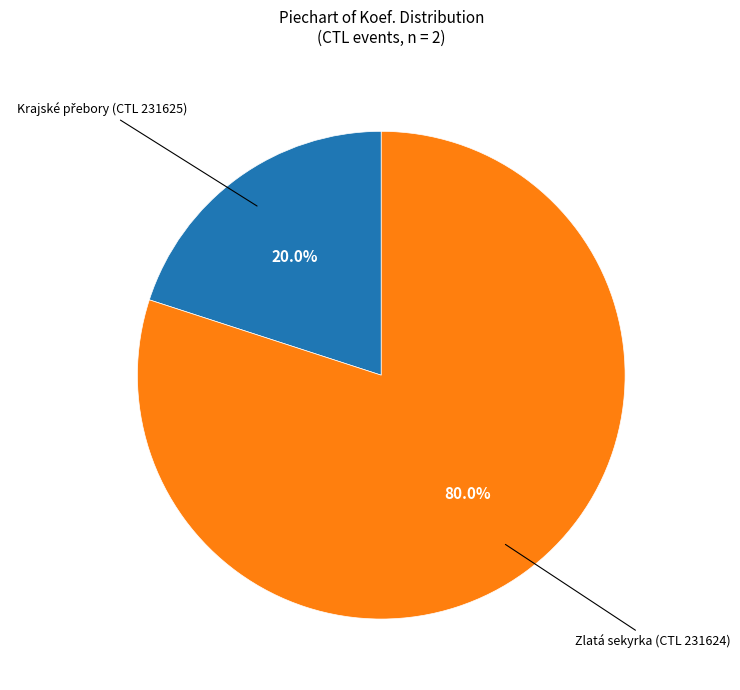

Is there any slice that represents more than half of the pie?

Yes